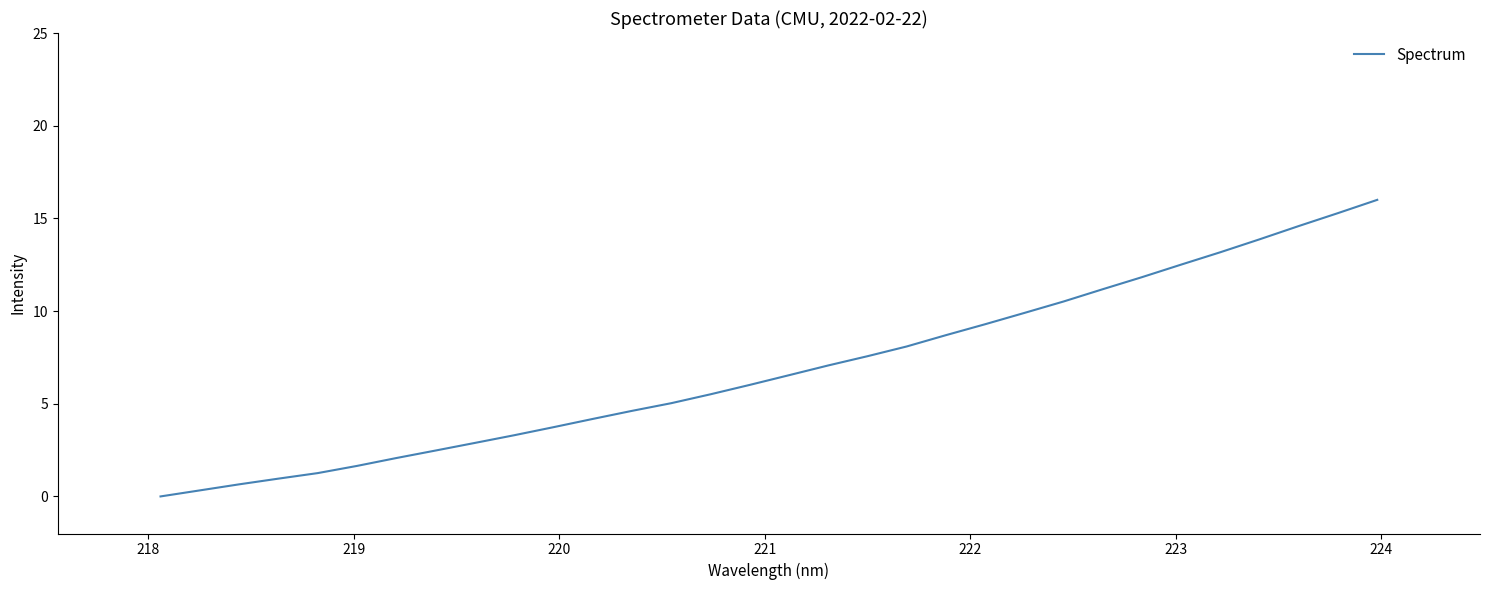

What is the average value?

6.9